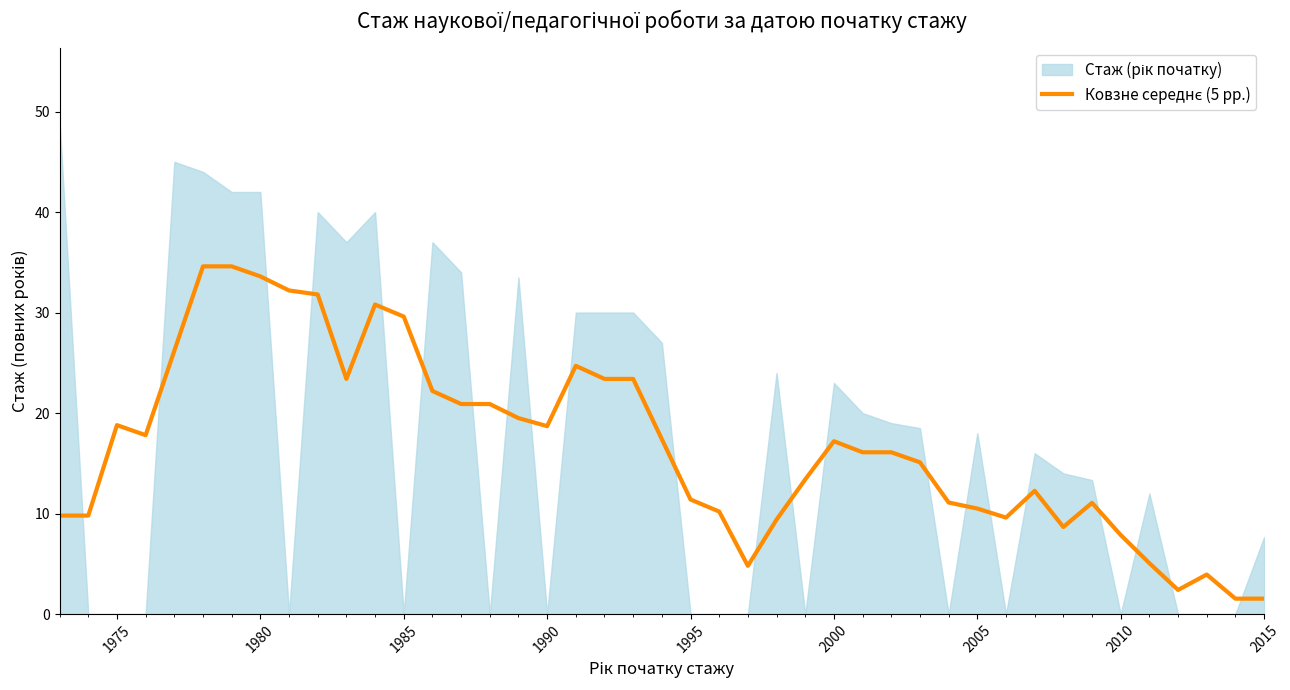

The value at 1980 is 42. True or false?

True